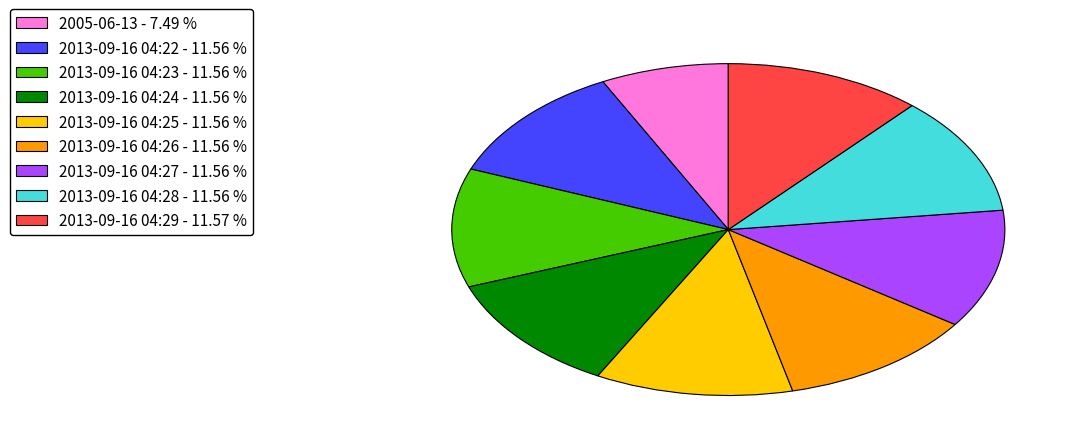

Do 2013-09-16 04:27 - 11.56 % and 2013-09-16 04:26 - 11.56 % together represent more than half of the pie?

No